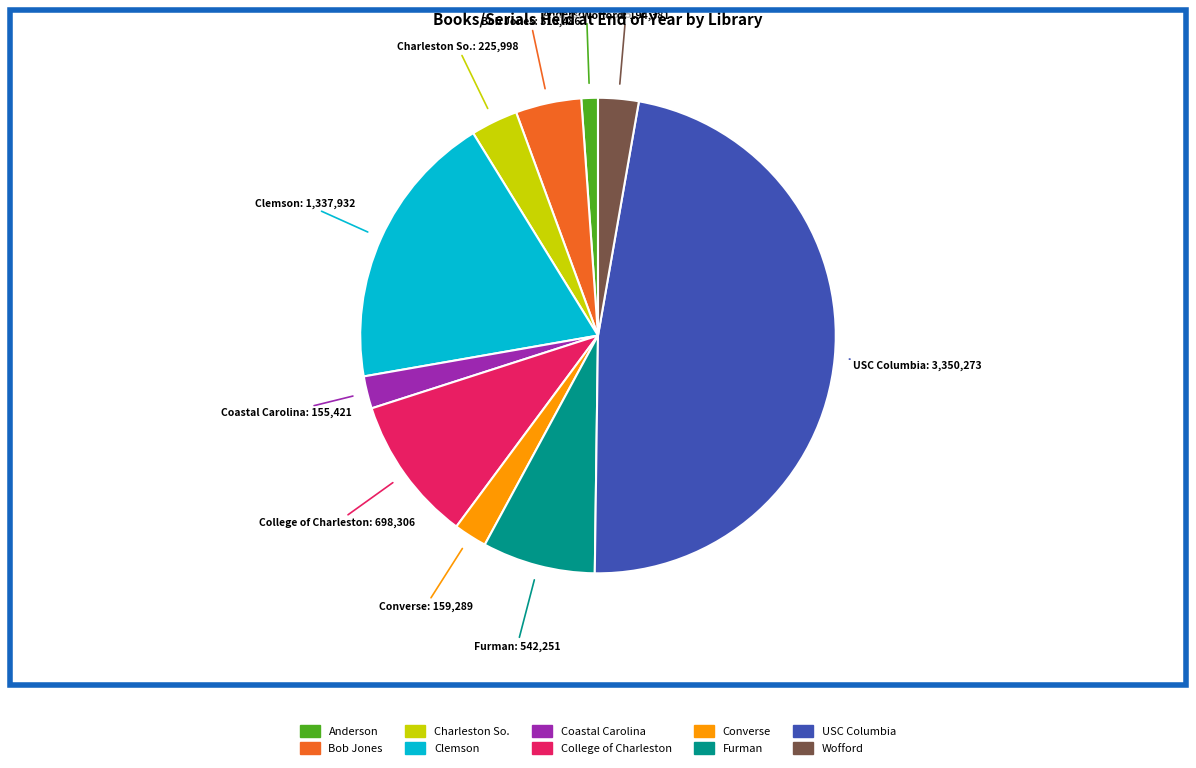

Is there a majority slice in this chart?

No